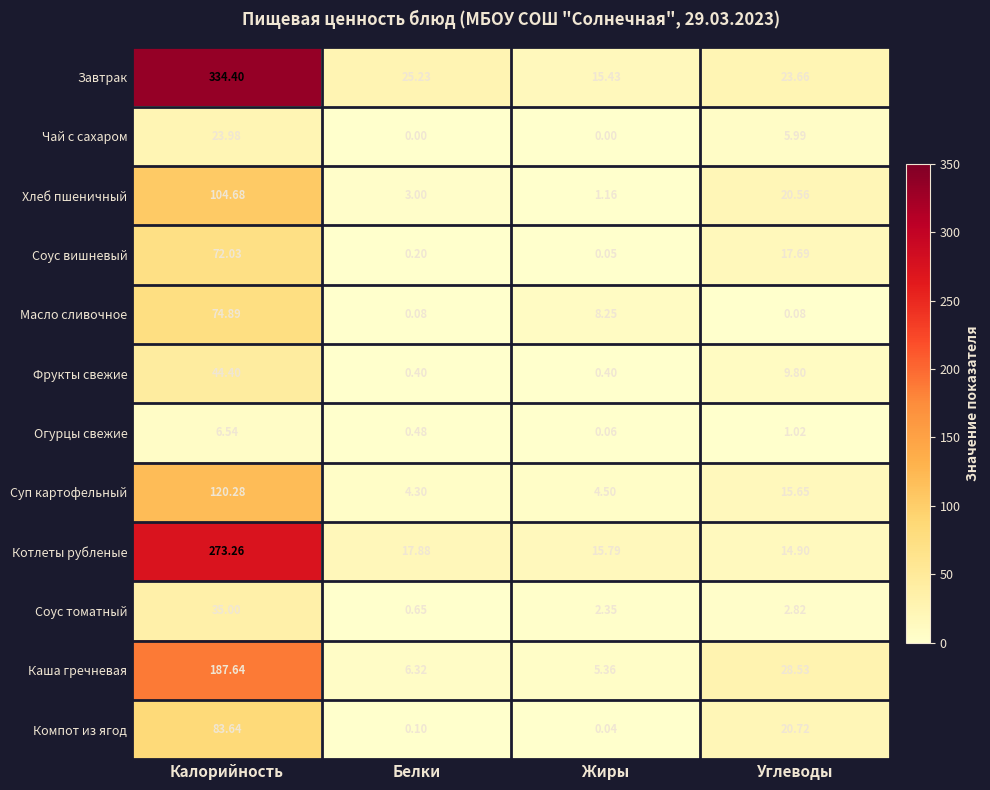

Where does the Соус вишневый series first go above 17?

Калорийность